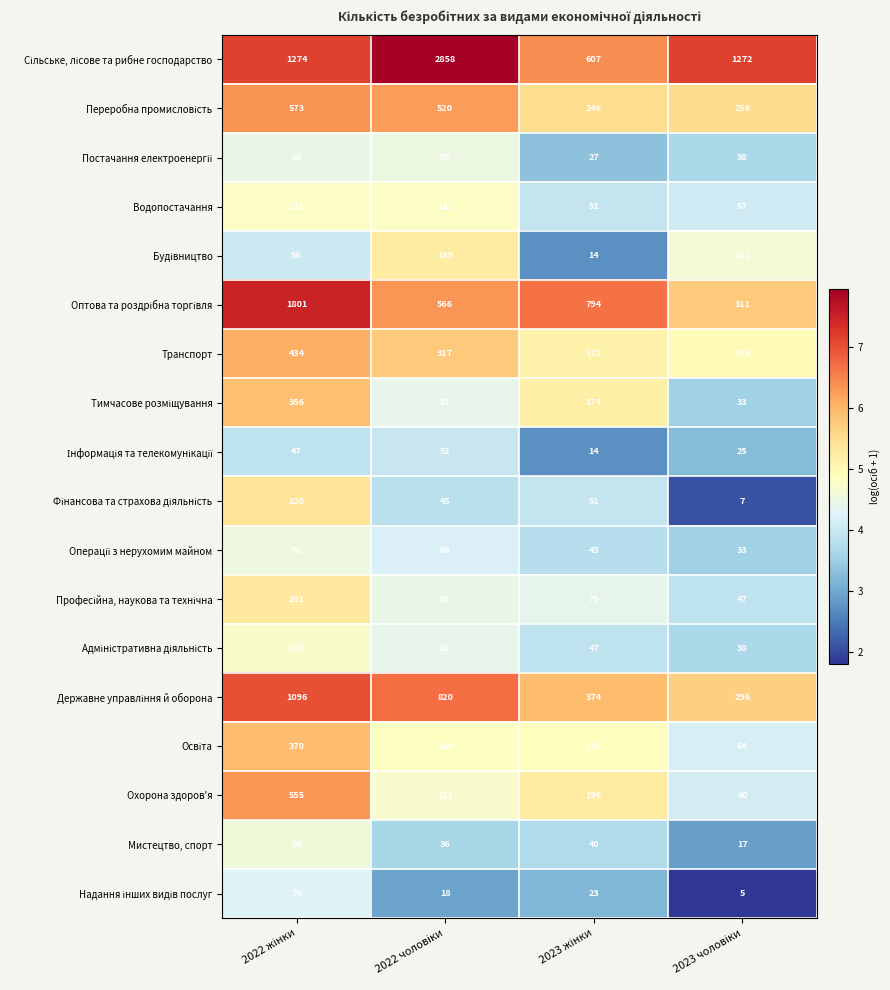

Count the Охорона здоров'я values in the range 111 to 555.

3